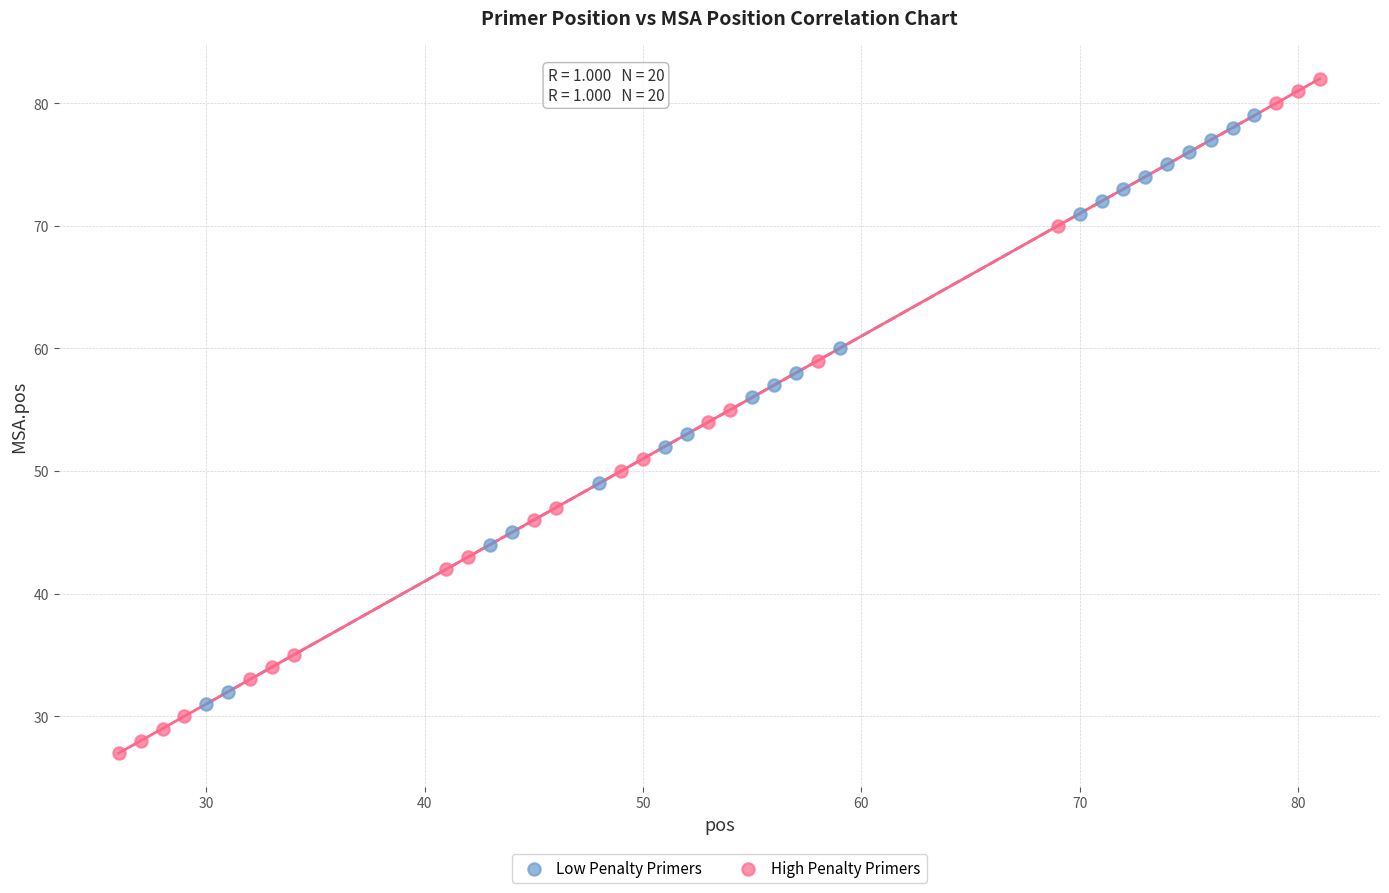

Which series contains the lowest Y value?

High Penalty Primers